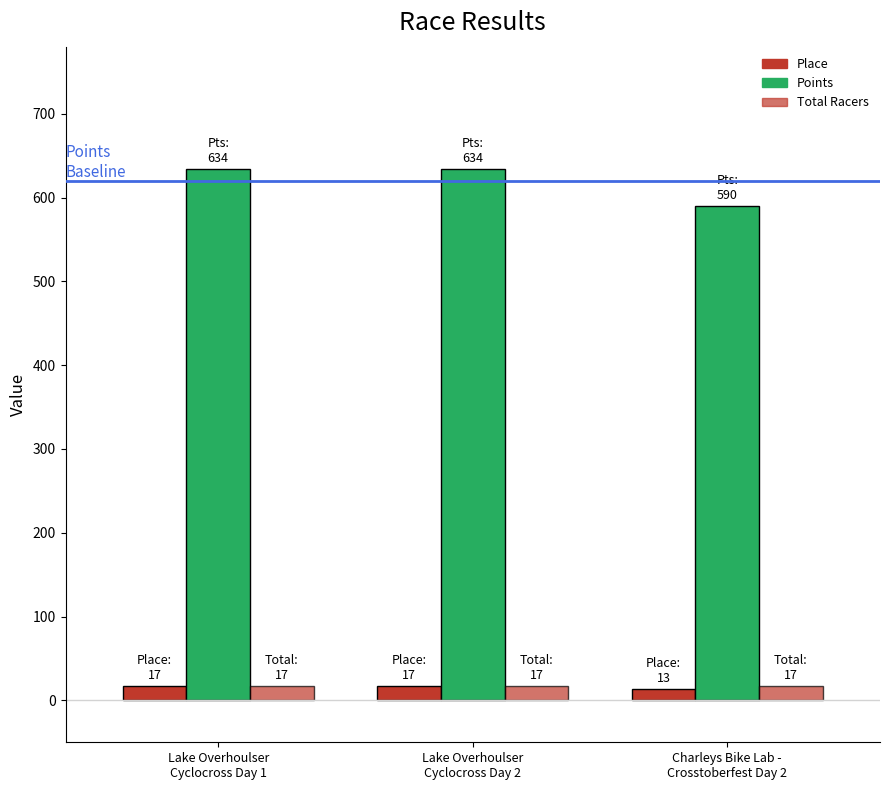

What is the sum of all Place values?

47.0